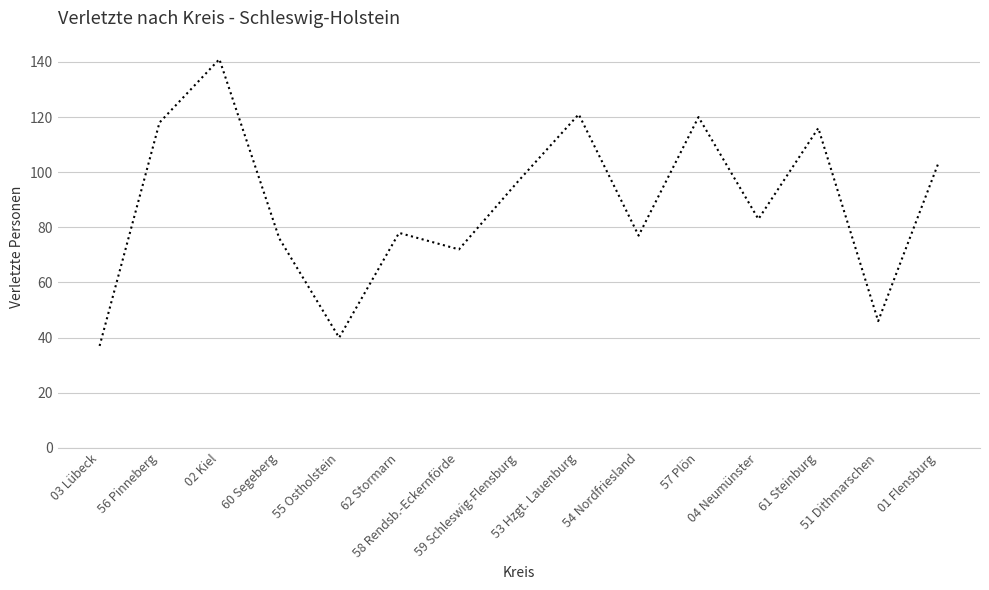

Reading left to right, transcribe all the data shown in this chart.

37	118	141	76	40	78	72	97	121	77	120	83	116	46	103